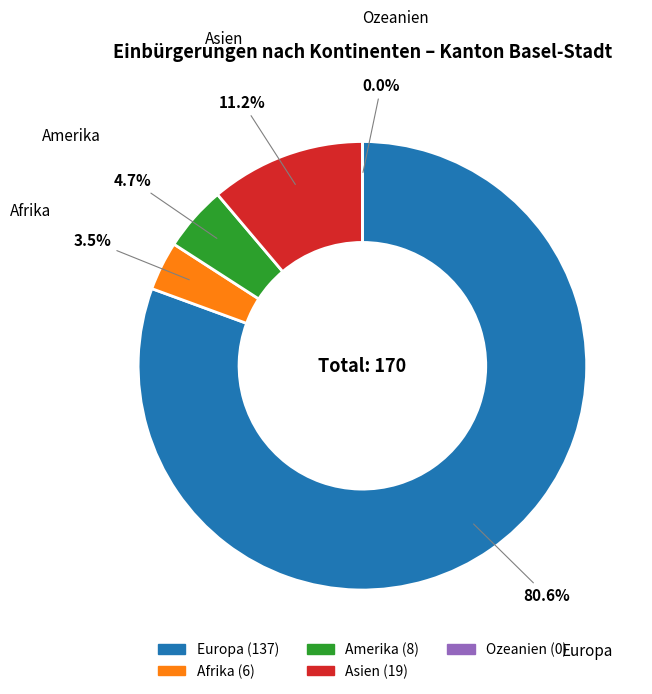

Which category accounts for the majority?

Europa